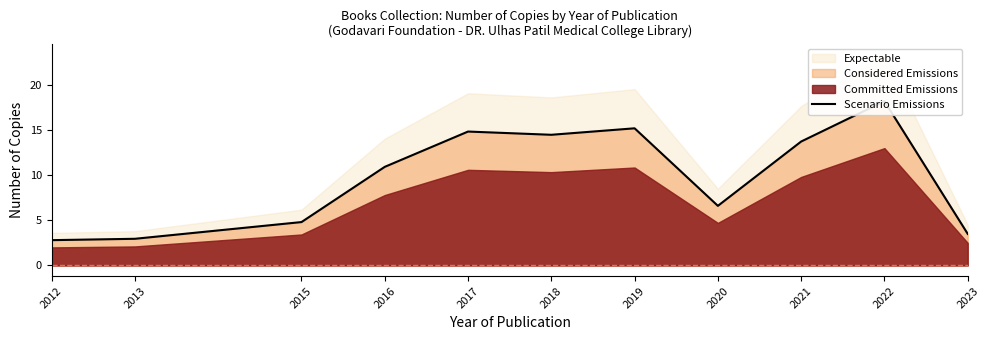

What is the value of the 1st point from the left?

2.8